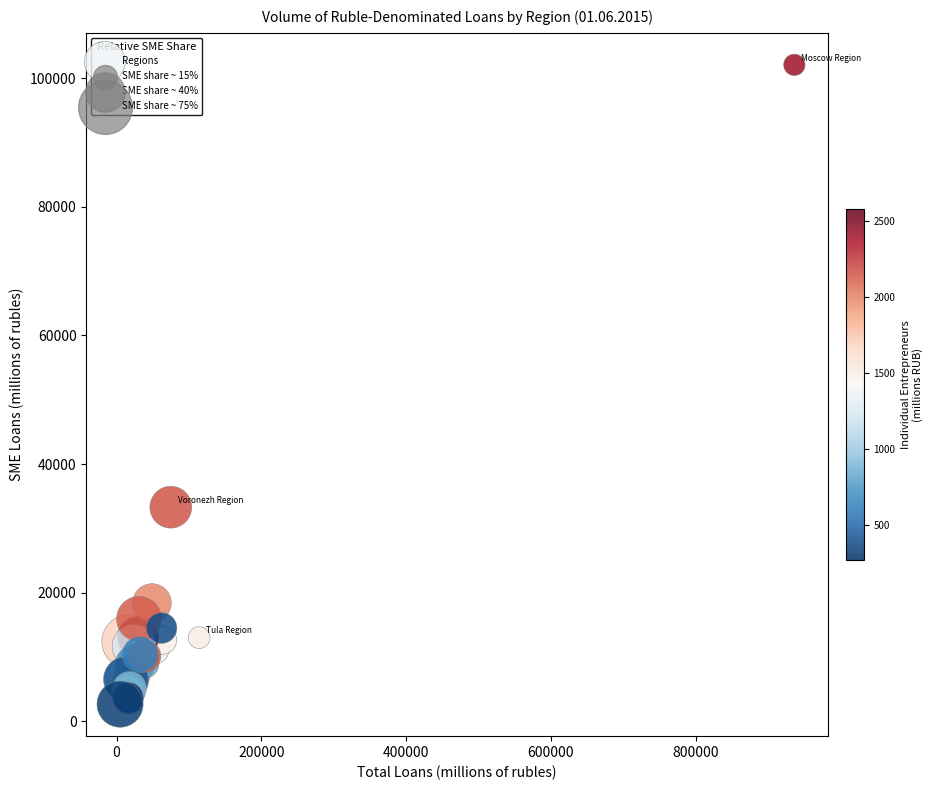

What Y value in the scatter plot is closest to 52374?

33290